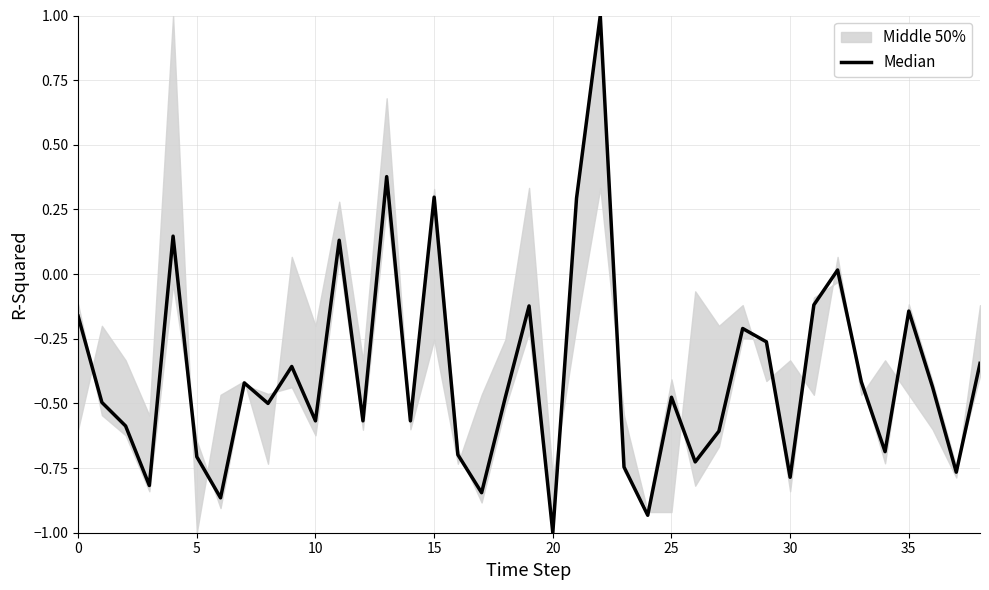

How many categories are shown in the chart?

39